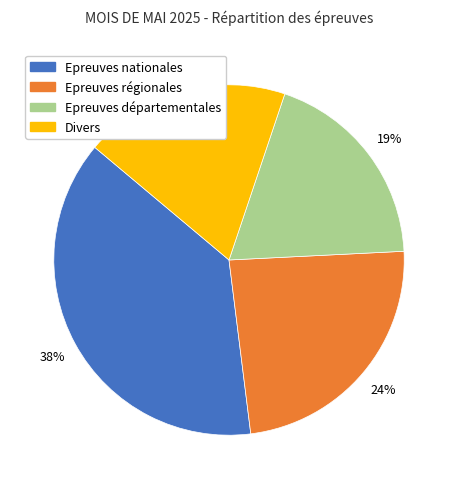

To the nearest percent, what is the combined percentage of Divers and Epreuves nationales?

57%